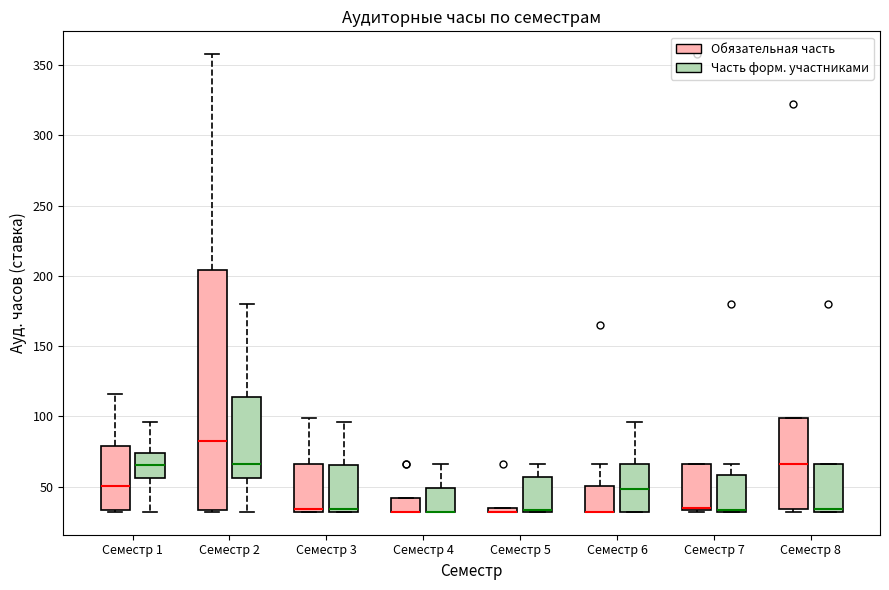

Which box is the tallest, from its lower edge to its upper edge?

Семестр 2 (Обязательная часть)